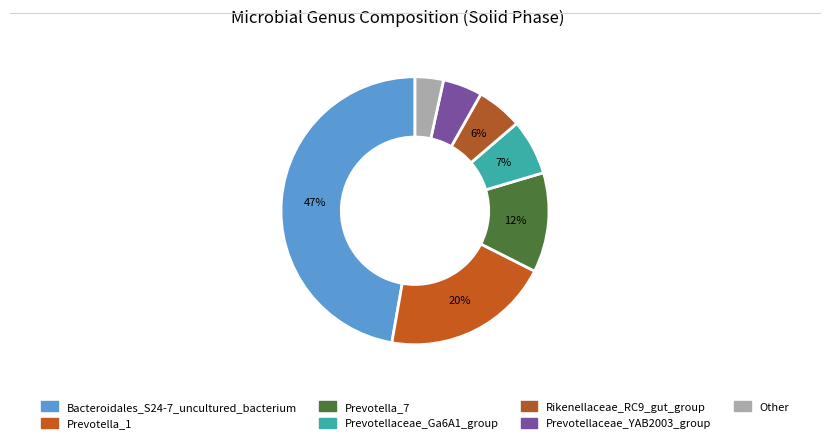

How many slices are in this pie chart?

7